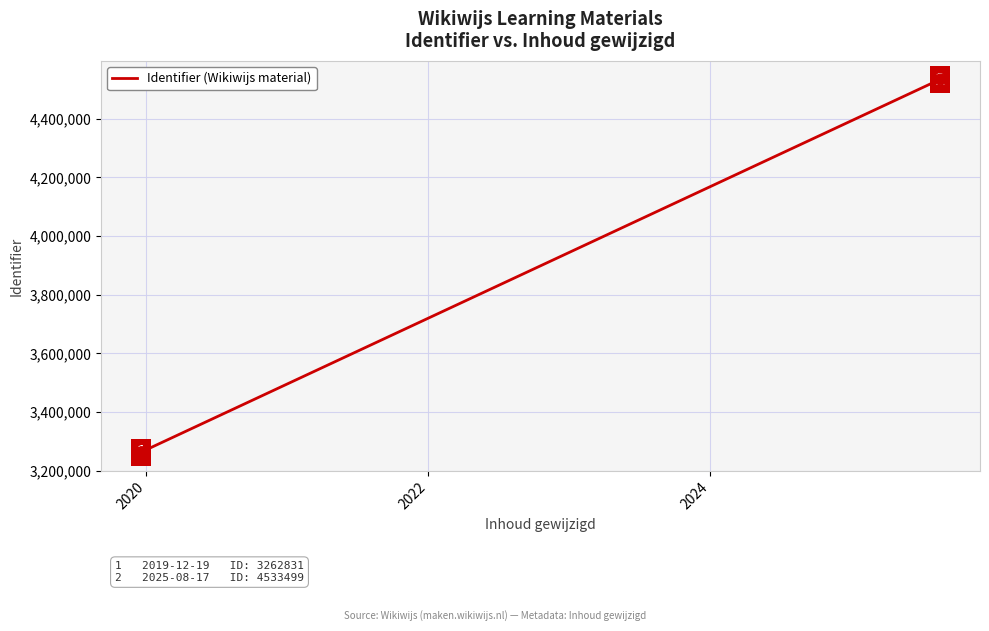

True or false: the data has more than 2 interior local peaks.

False